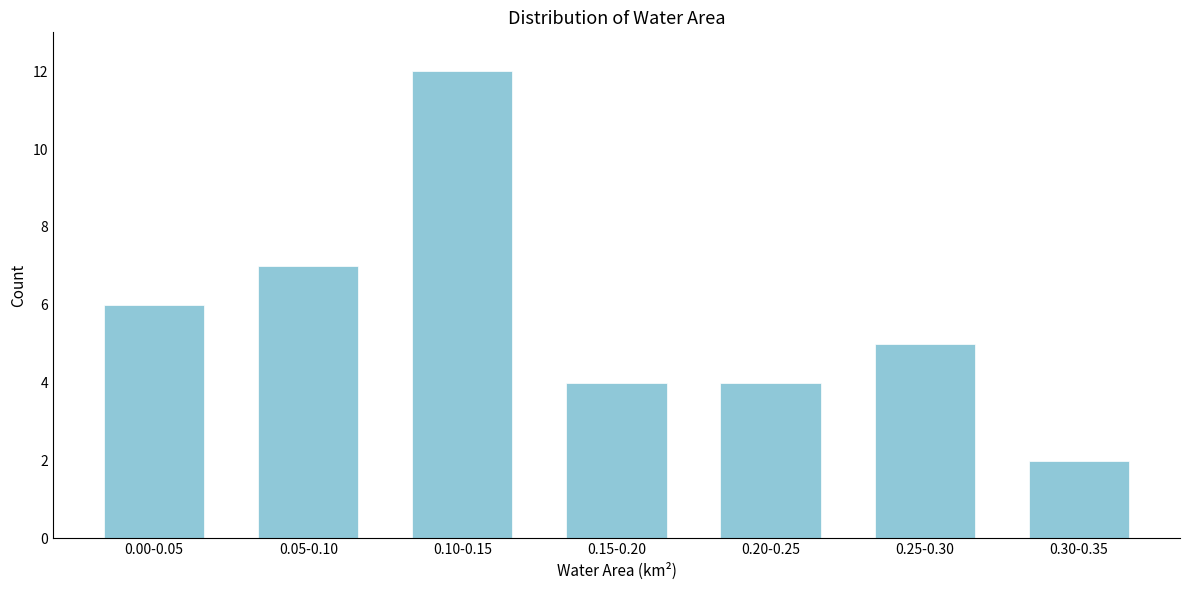

Reading right to left, extract all data points from this chart.

2	5	4	4	12	7	6